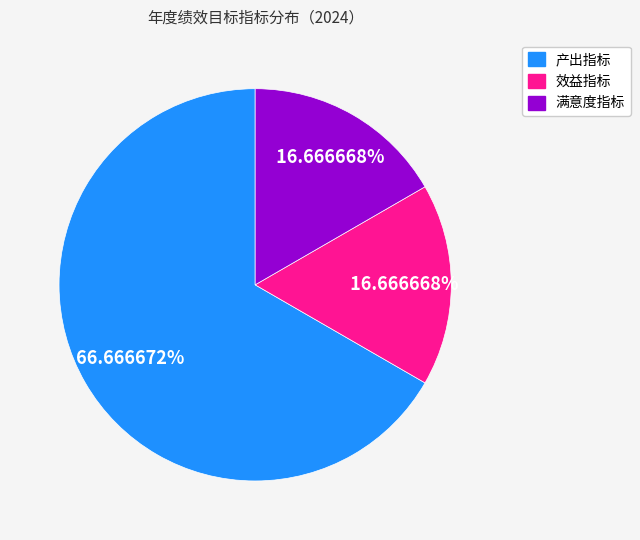

Approximately how many times larger is the value at 满意度指标 compared to 效益指标?

1.0